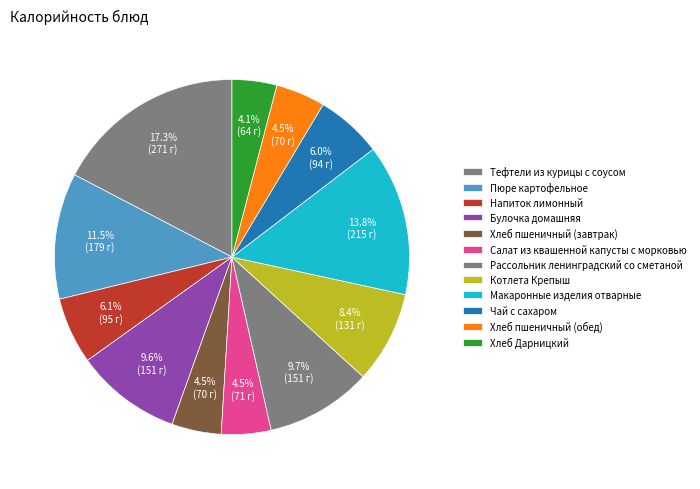

How many segments does this pie chart have?

12